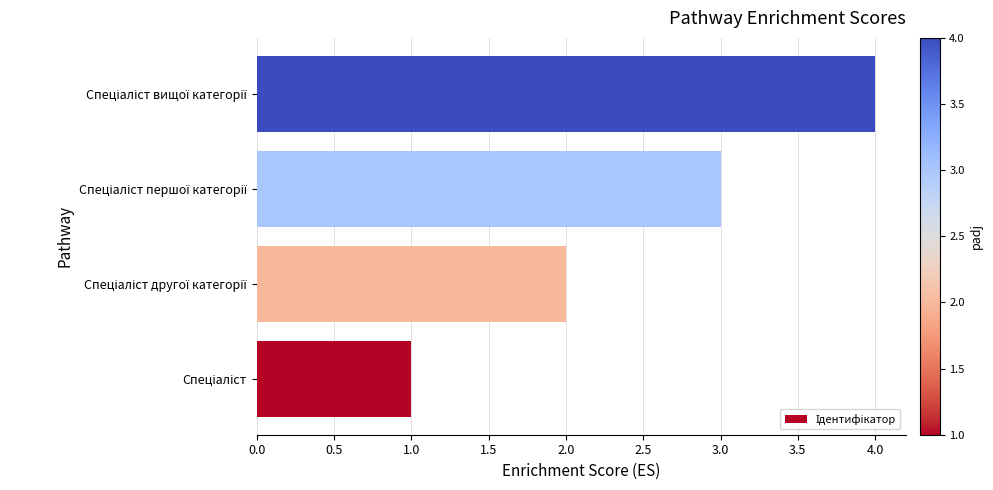

What is the greatest value displayed?

4